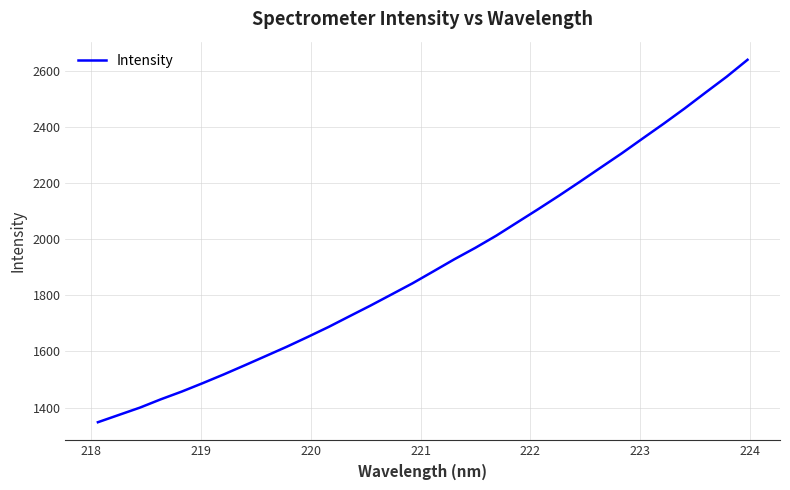

What is the minimum value shown in the chart?

1347.7